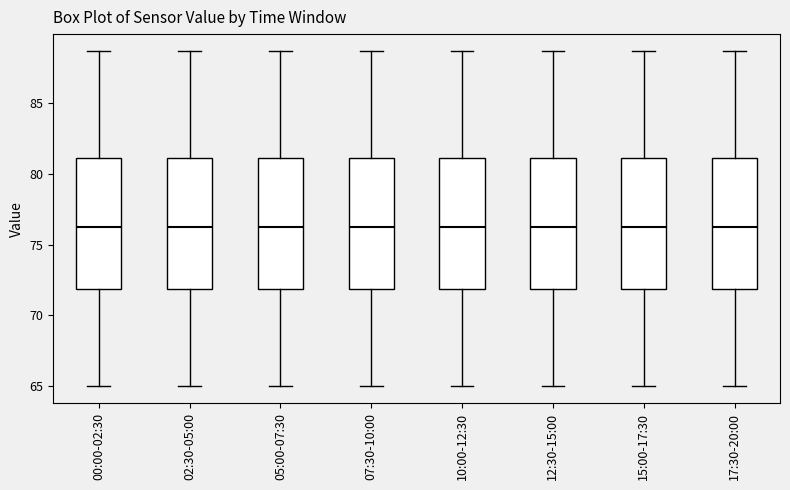

Where does the upper whisker of the box for 12:30-15:00 end on the y-axis? The values are not printed on the chart, so give them approximately, as read against the axis.

88.5